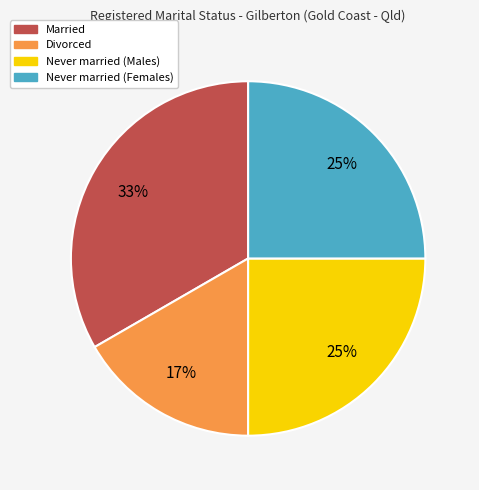

Does any single category account for the majority?

No